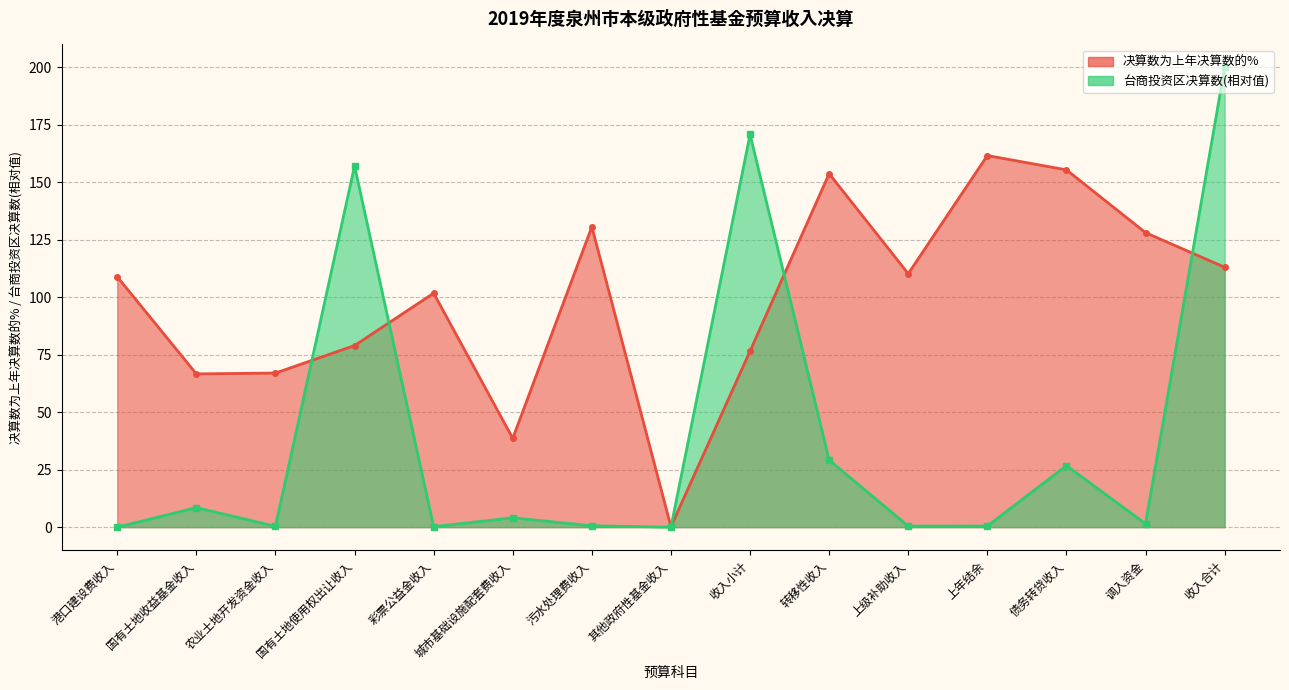

Reading left to right, list all the values displayed in this chart.

决算数为上年决算数的%: 108.9	66.7	67.0	79.0	101.8	38.6	130.7	0.2	76.6	153.8	110.3	161.7	155.4	128.1	113.1
台商投资区决算数: 0.0	8.5	0.4	157.1	0.2	4.1	0.6	0.0	170.8	29.2	0.4	0.5	26.8	1.5	200.0